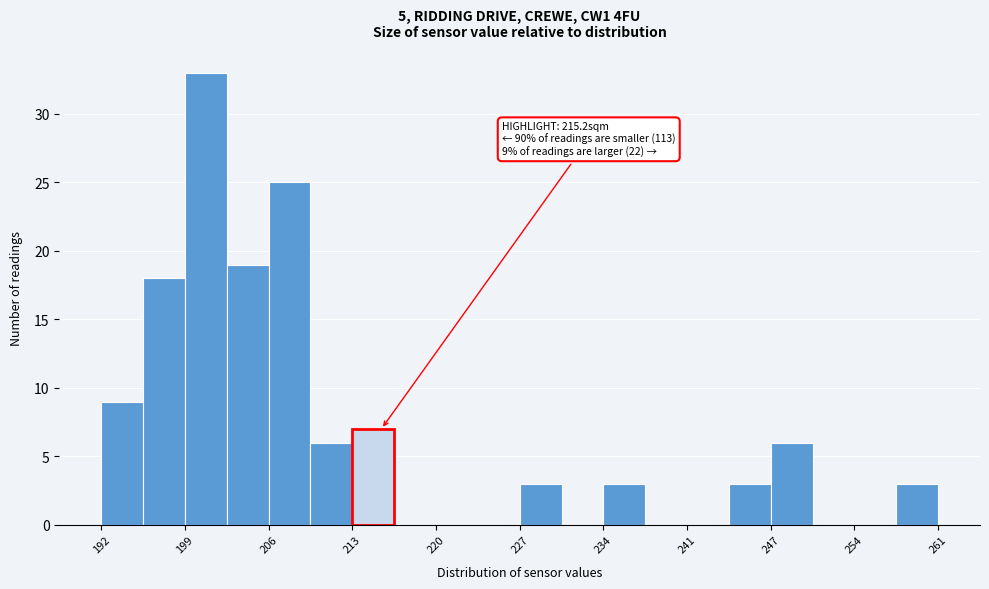

Read against the x-axis, roughly where is the centre of the tallest bar?

201